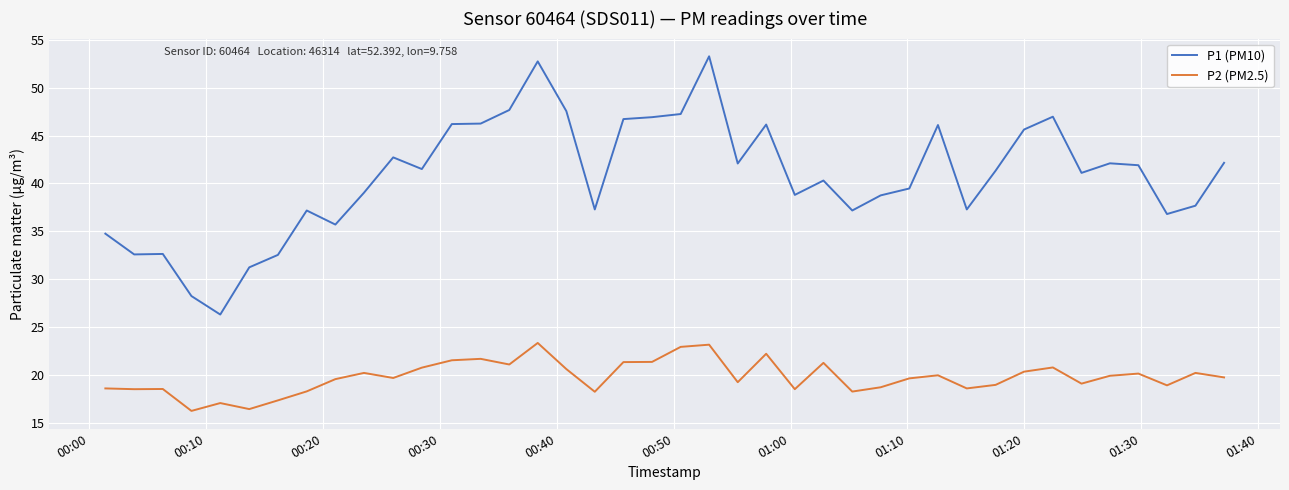

Which series has the largest range (max minus min)?

P1 (PM10)